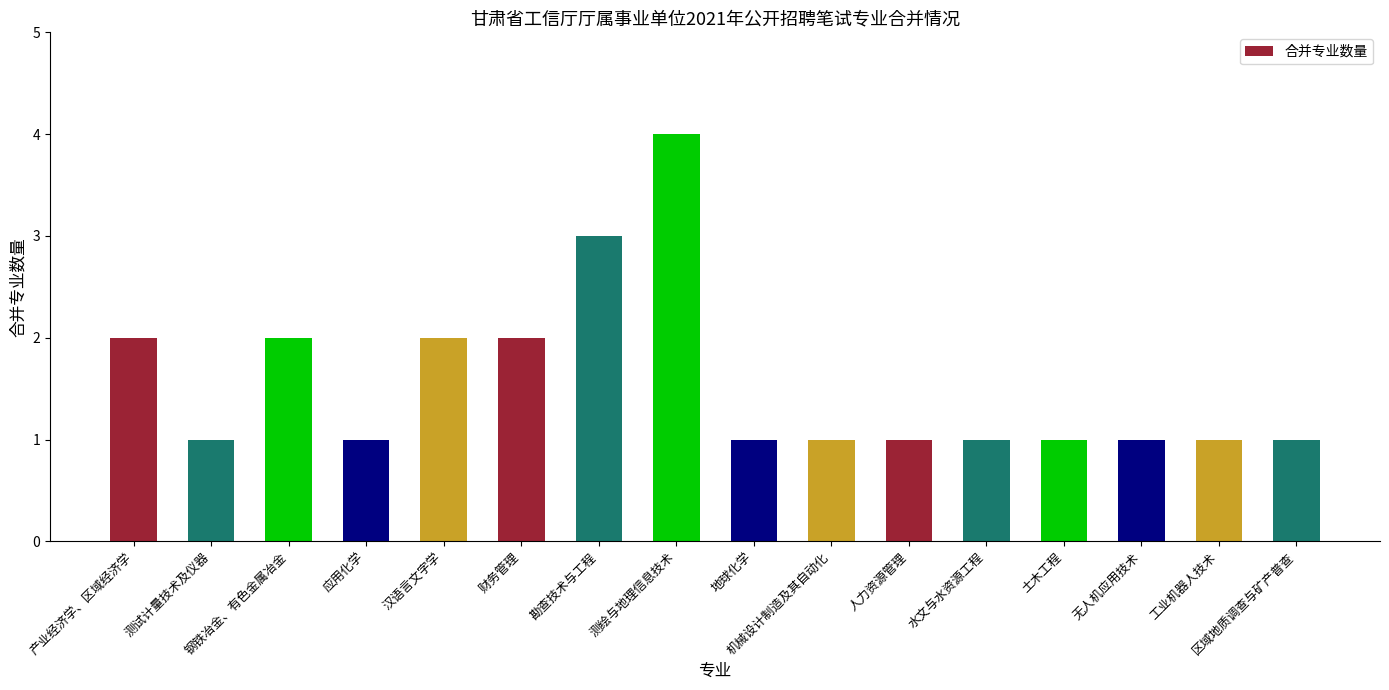

What is the maximum value shown in the chart?

4